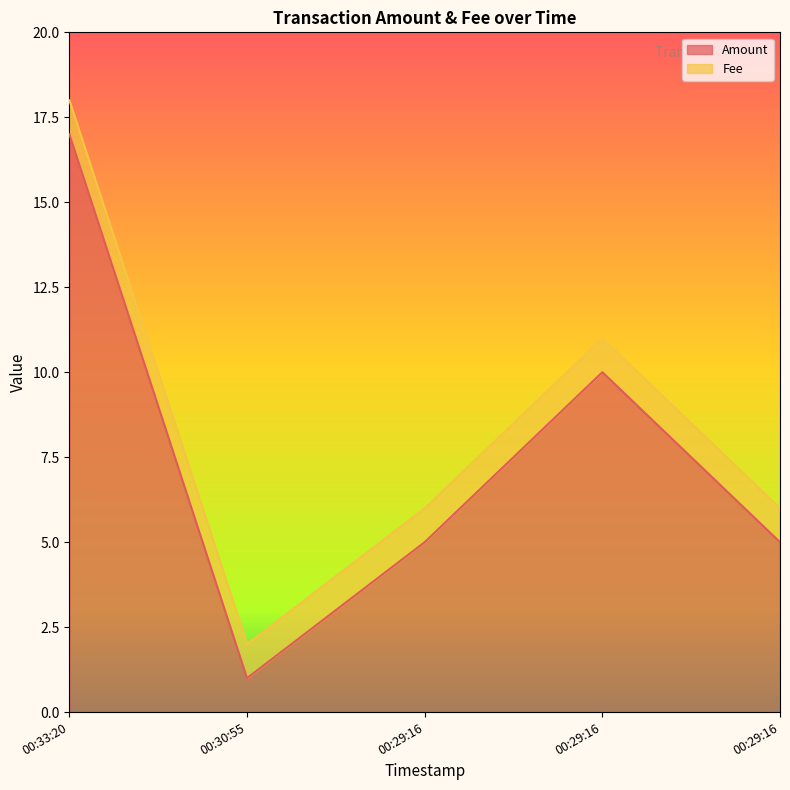

The value at 00:29:16 is 5. True or false?

True